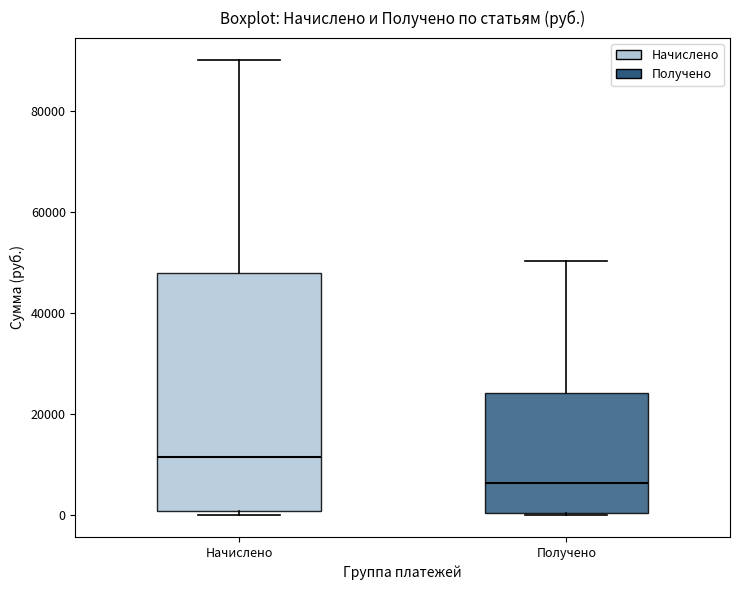

Which box has the lowest median line?

Получено